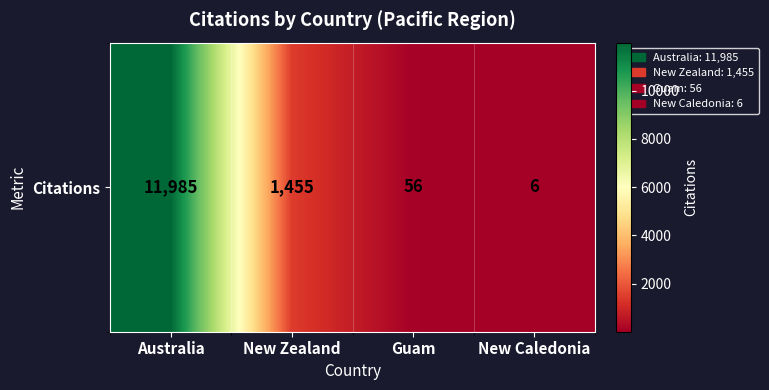

At which category does the chart reach its peak across all series?

Australia